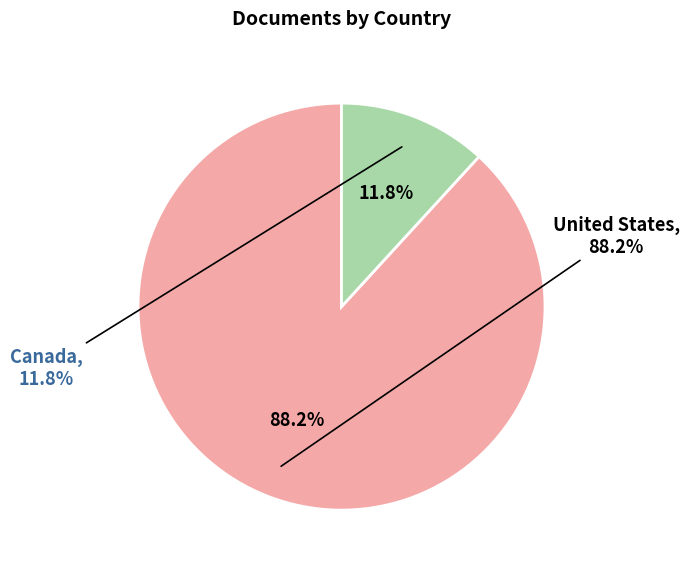

What percentage is the Canada slice, to the nearest percent?

12%